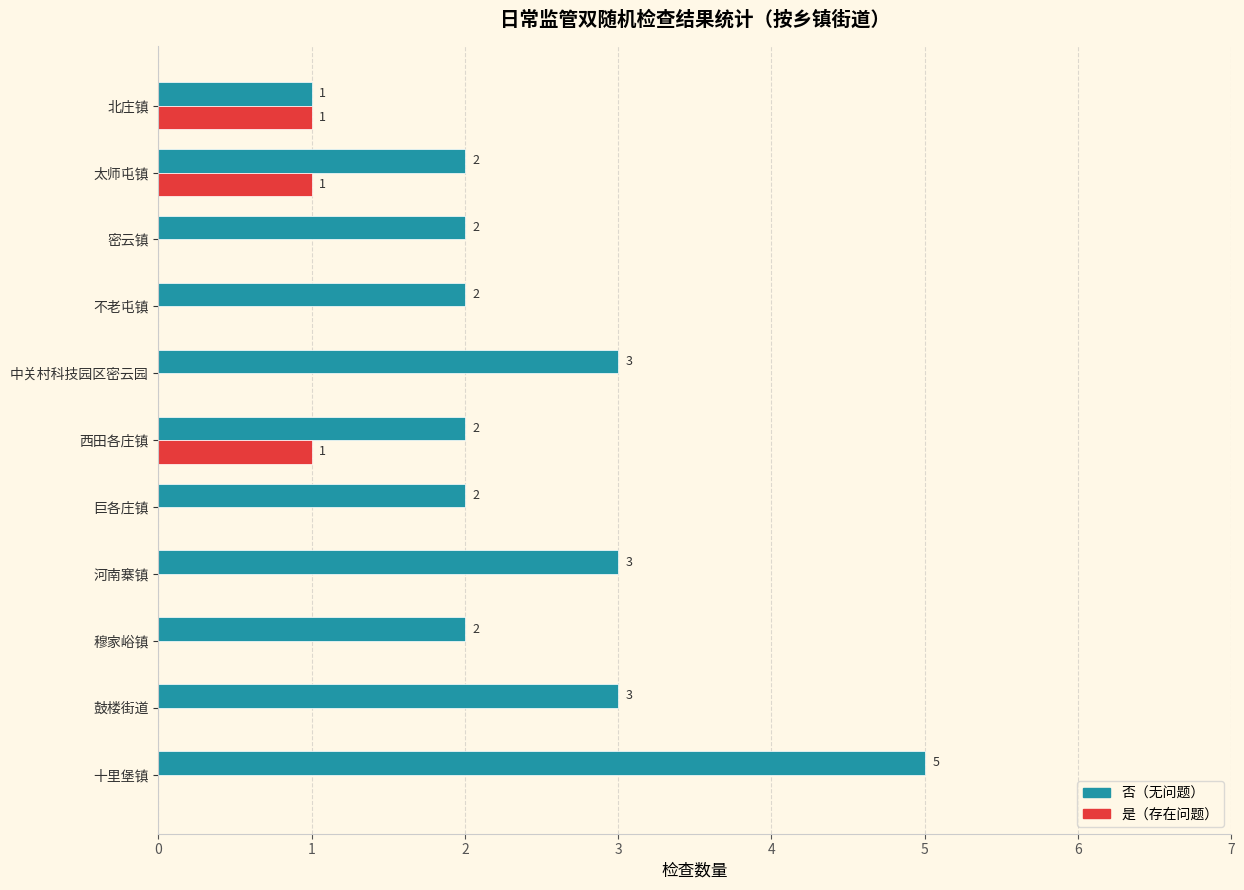

Which category has the highest value across all series?

十里堡镇